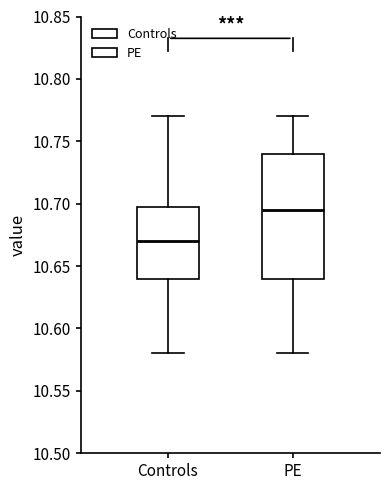

Which box is the tallest, from its lower edge to its upper edge?

PE